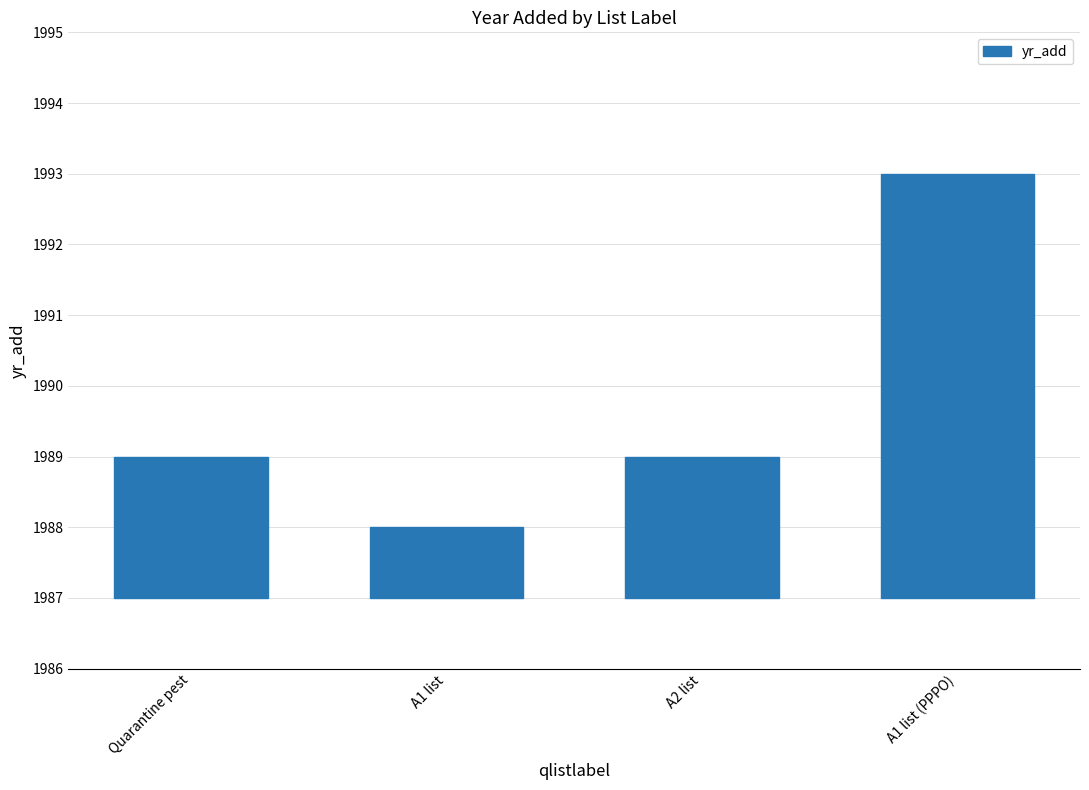

What is the label of the 1st bar from the left?

Quarantine pest